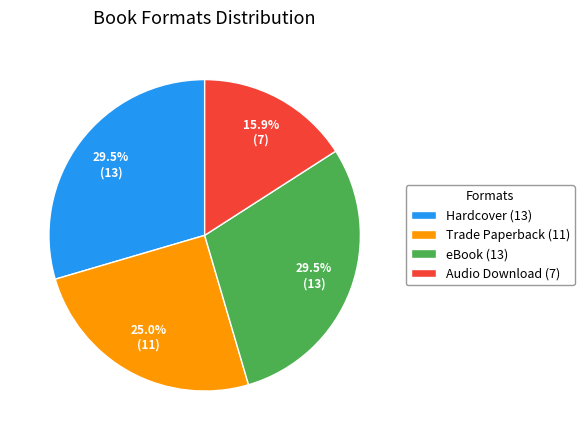

What percentage do Hardcover (13) and eBook (13) together represent?

59.1%